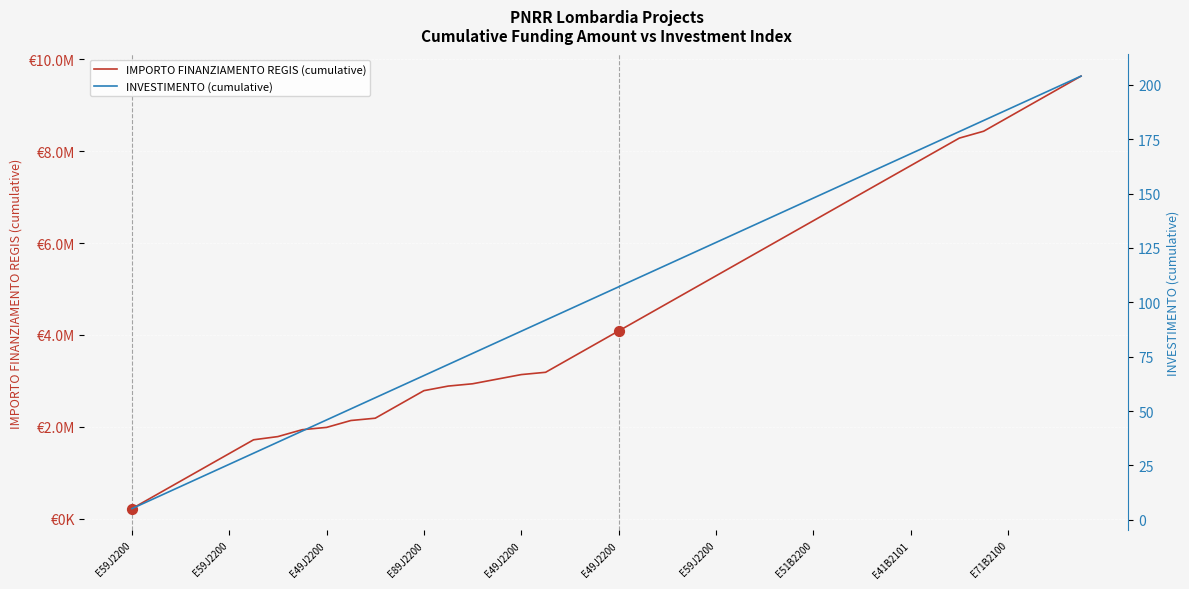

What is the total value across all series at 13?

2884871.4